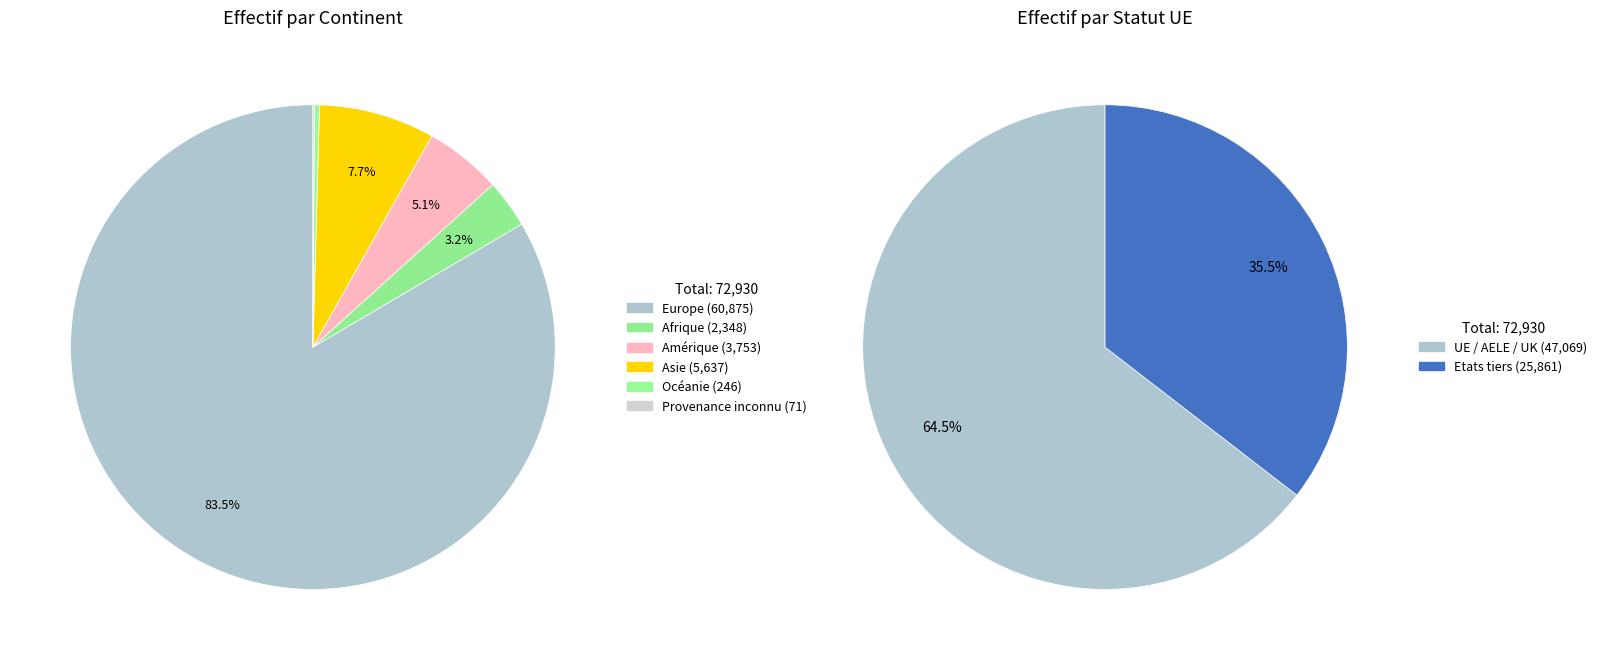

The Europe slice represents 83% of the pie. True or false?

True